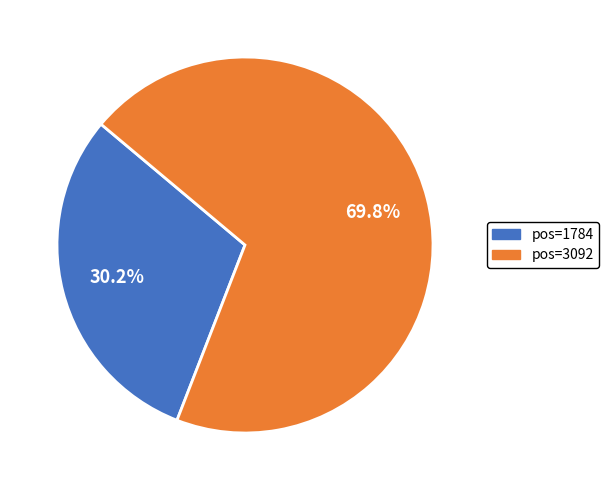

What percentage is NOT represented by pos=1784?

69.8%